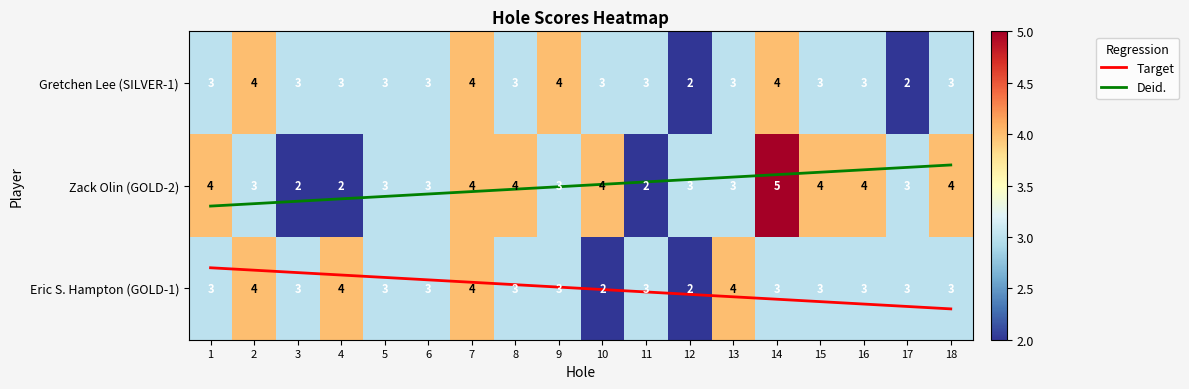

Where is Target nearest to the value 0?

10